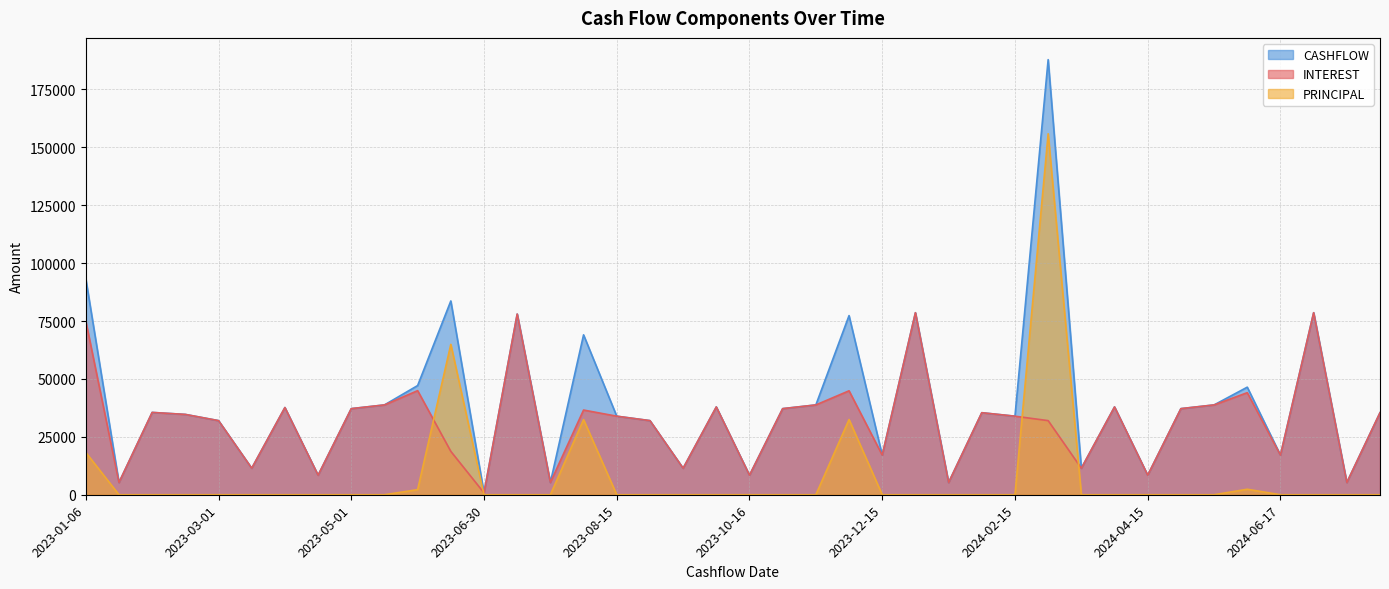

At 2023-09-01, list the series in order from largest to smallest.

INTEREST, CASHFLOW, PRINCIPAL